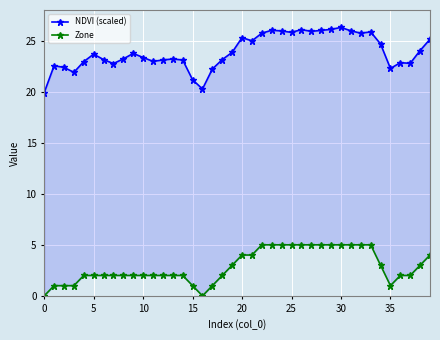

How many lines are shown in the chart?

2